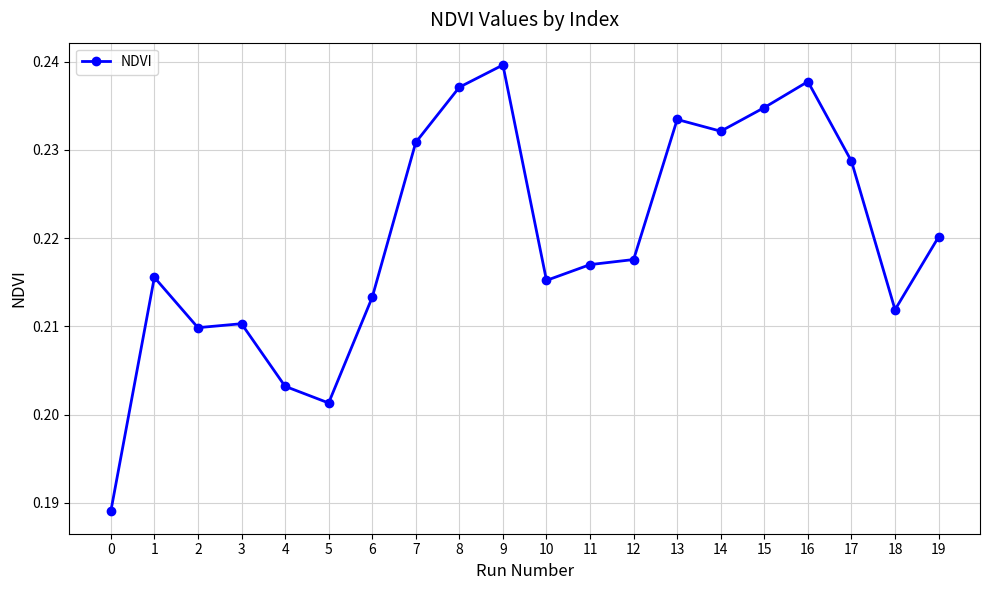

How many points are lower than both their immediate neighbors (excluding endpoints)?

5